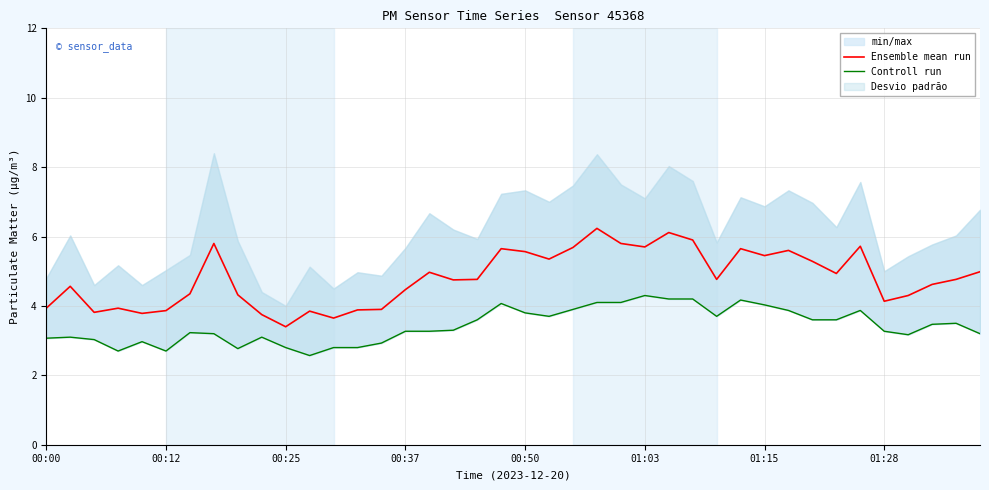

Which series has the widest spread of values?

Ensemble mean run